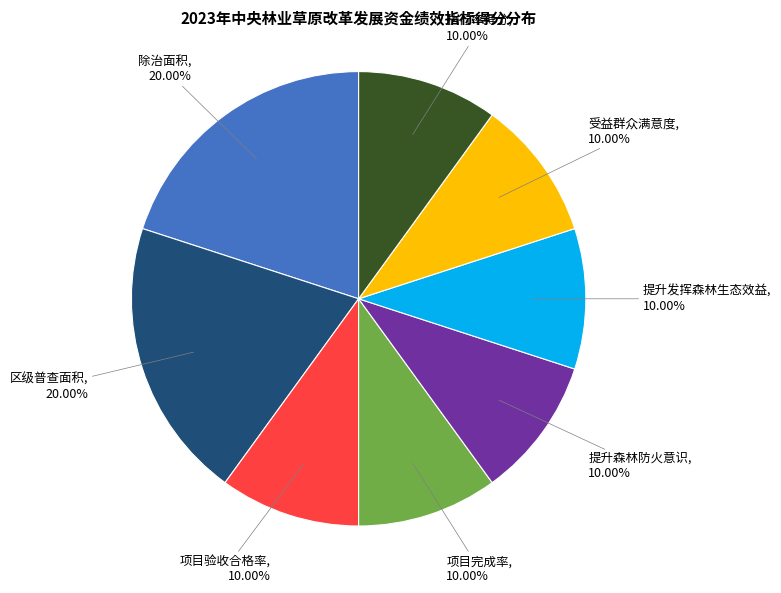

The 区级普查面积 slice represents 28% of the pie. True or false?

False